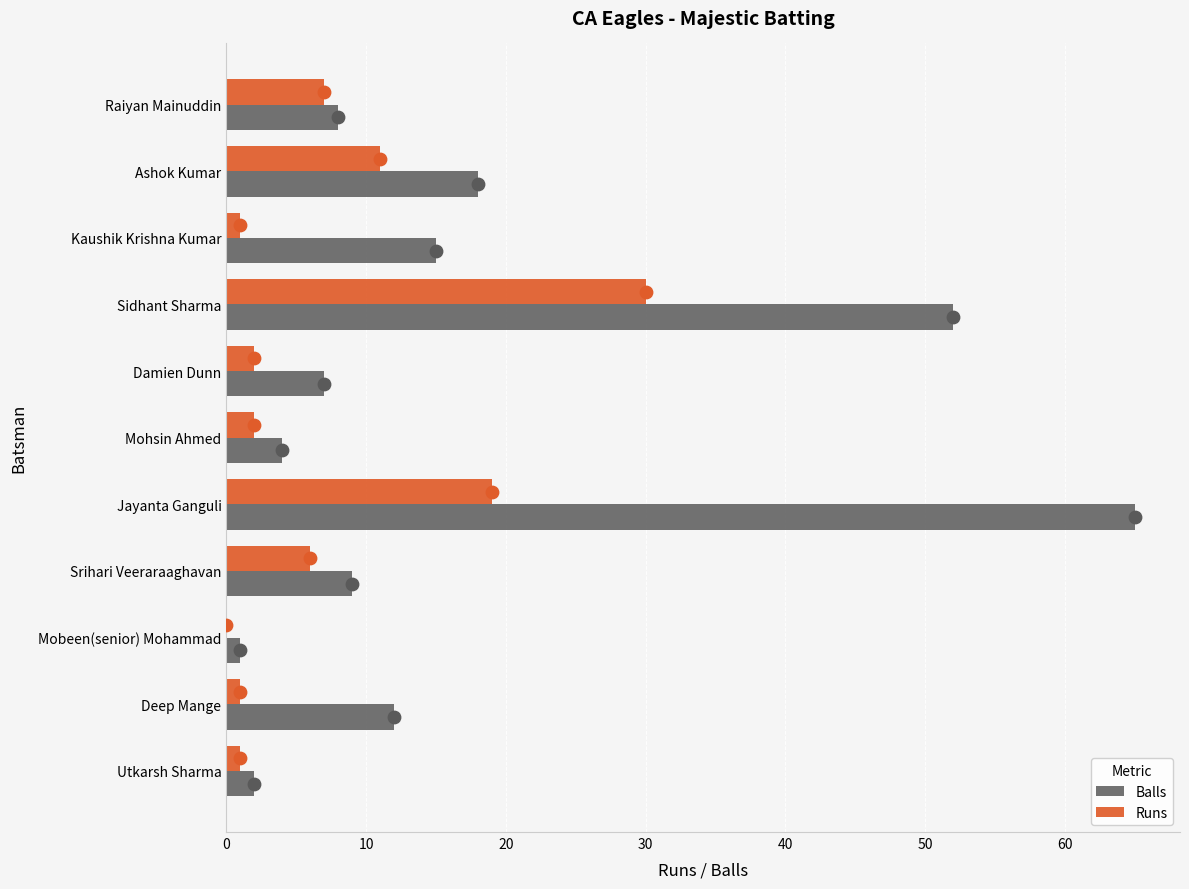

Which series contains the highest Y value?

Balls